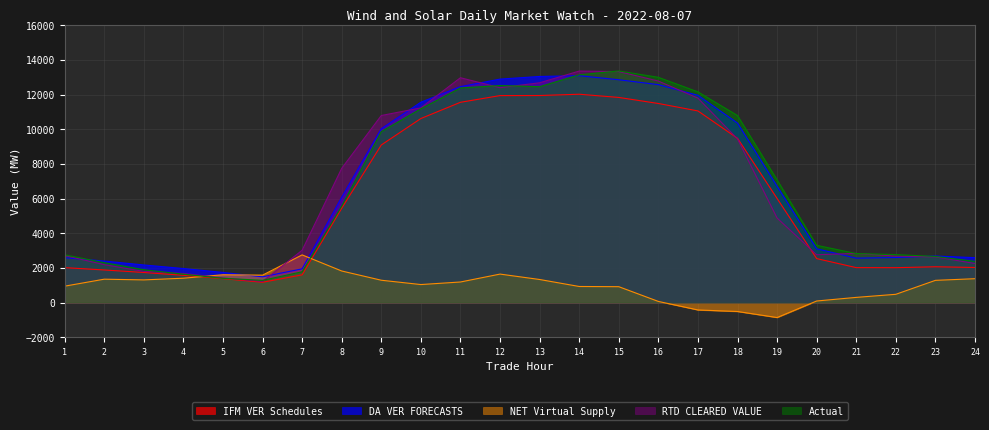

How many lines are shown in the chart?

5